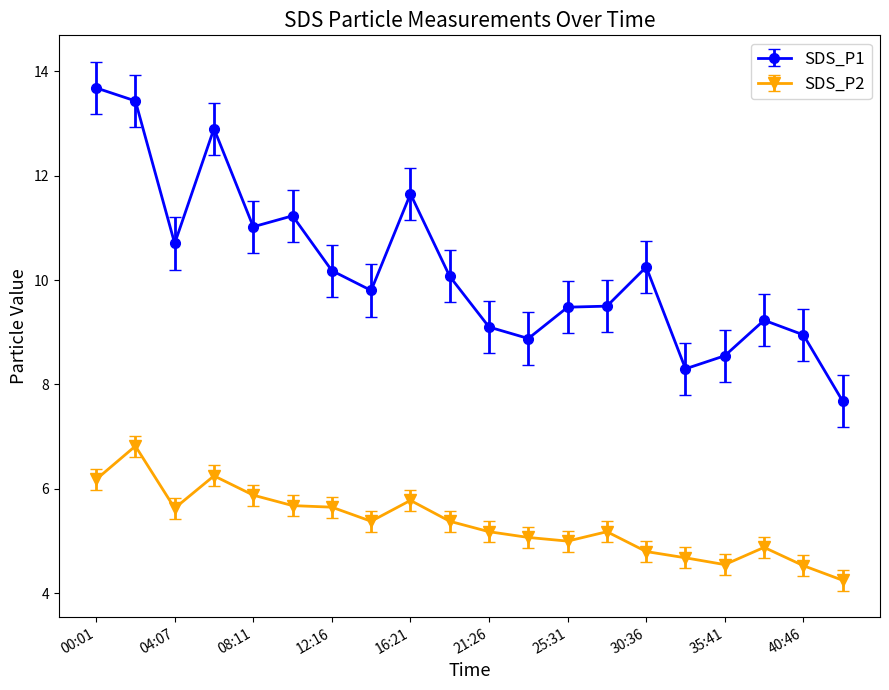

What is the highest value of the SDS_P1 series?

13.7